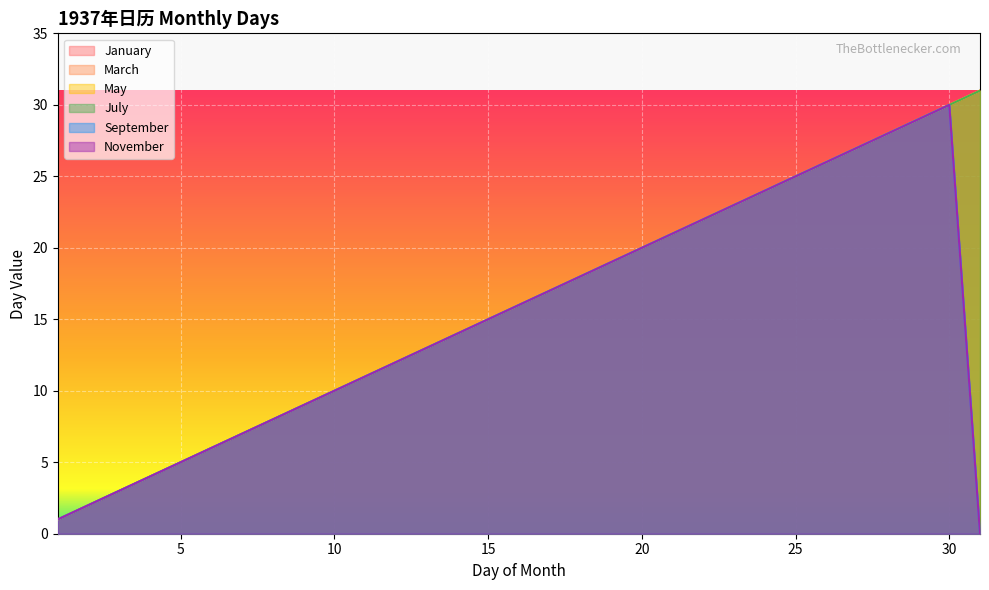

What is the difference between the maximum and minimum values in the May series?

30